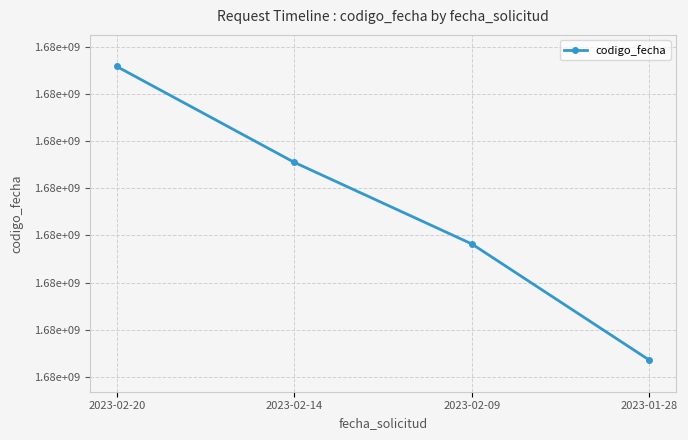

What is the maximum value shown in the chart?

1676897881